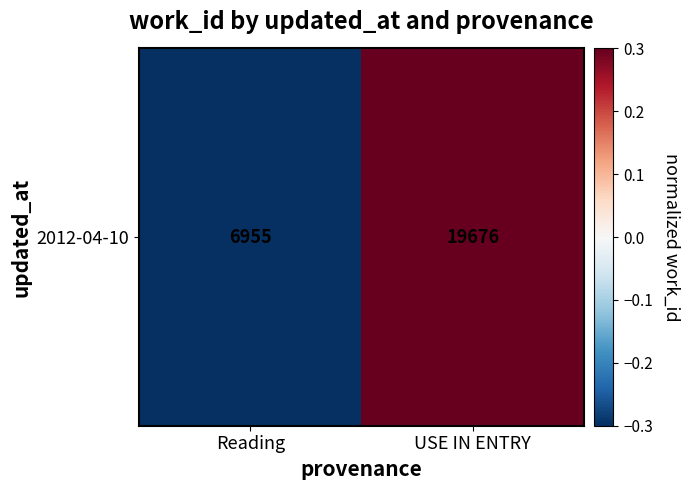

Where does the data first go above 0?

USE IN ENTRY